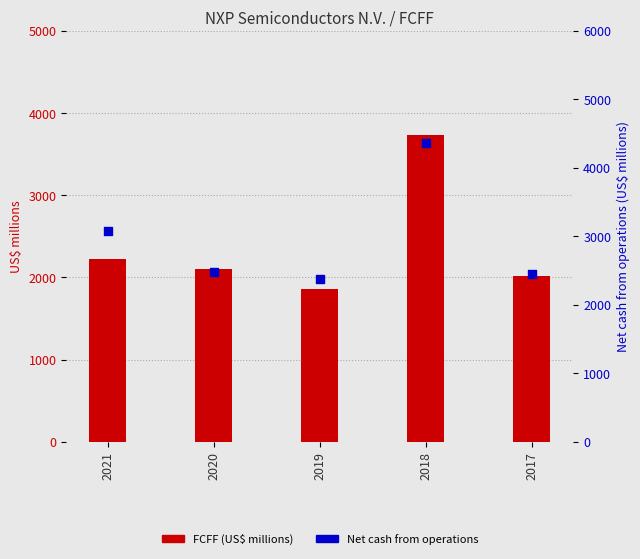

At which category is the sum across all series the highest?

2018